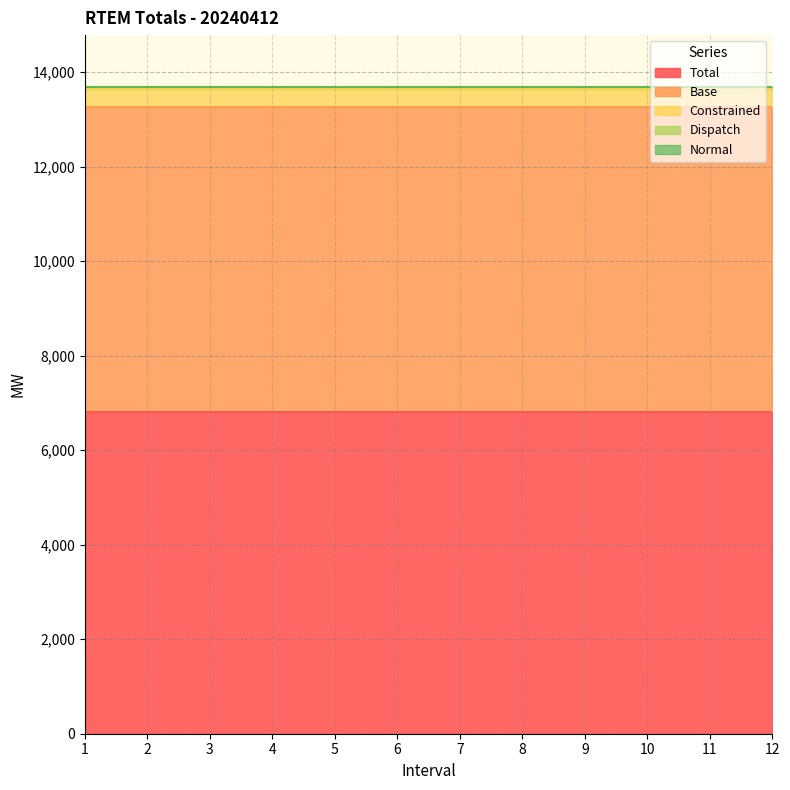

What is the value of the Constrained point at the 5th from the left?

380.4